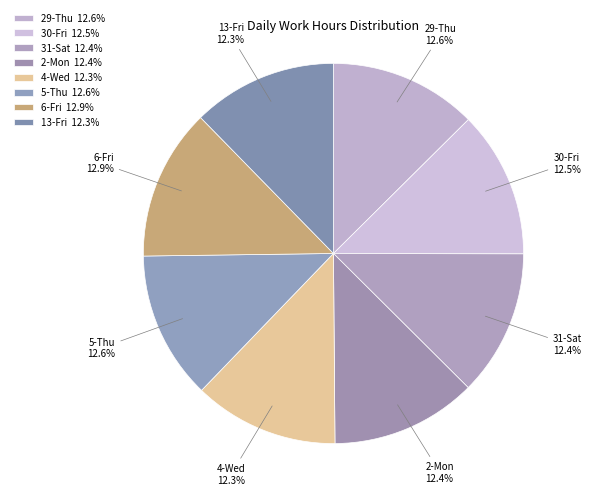

What percentage is the 2-Mon slice, to the nearest percent?

12%